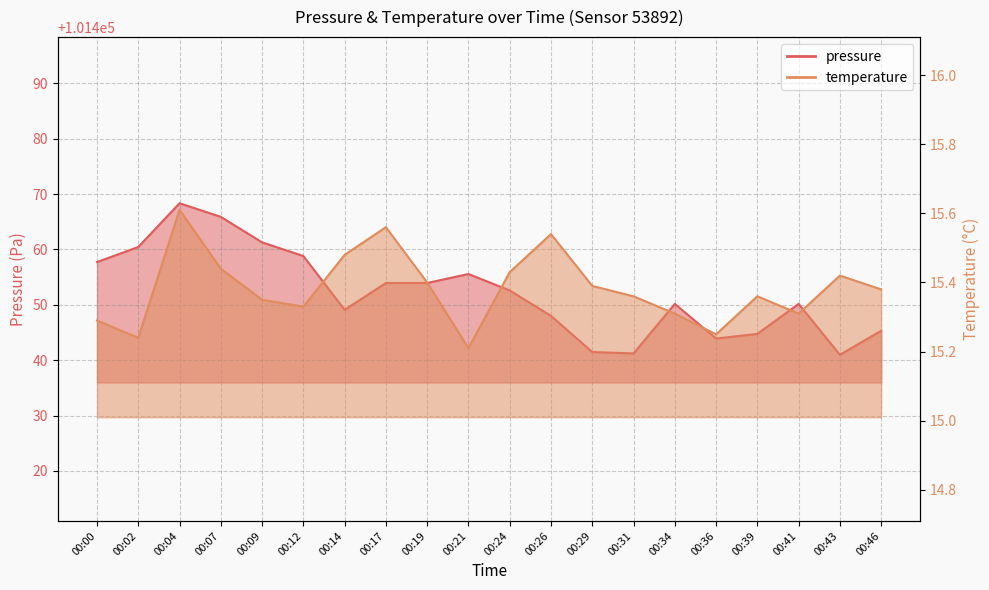

What is the value of the temperature point at the 5th from the left?

15.3